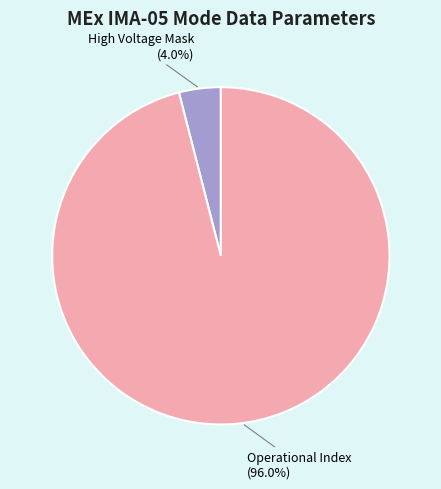

Rank the categories by value from lowest to highest.

High Voltage Mask (4.0%), Operational Index (96.0%)